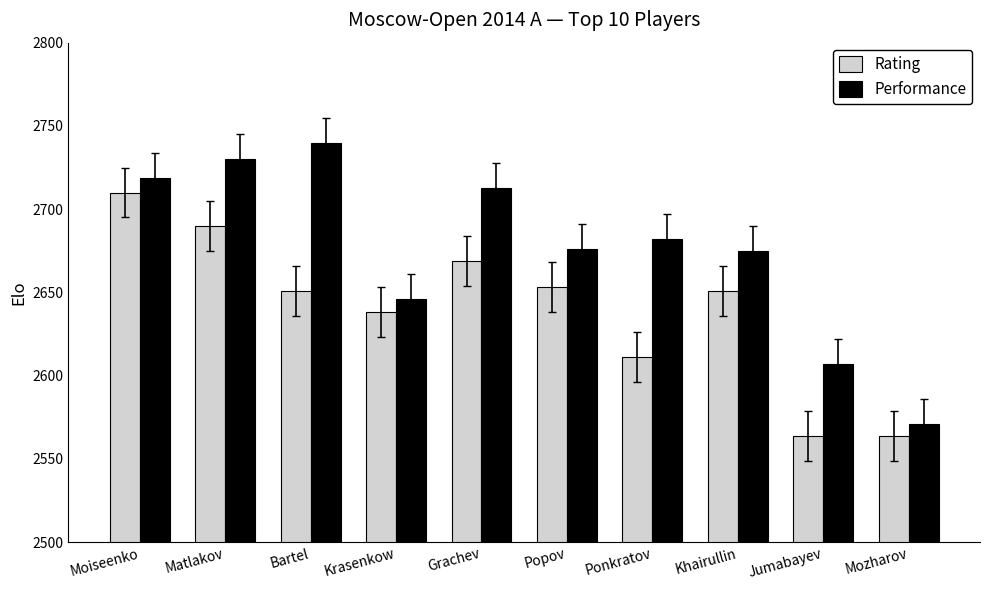

List the series in order of their peak value, highest first.

Performance, Rating